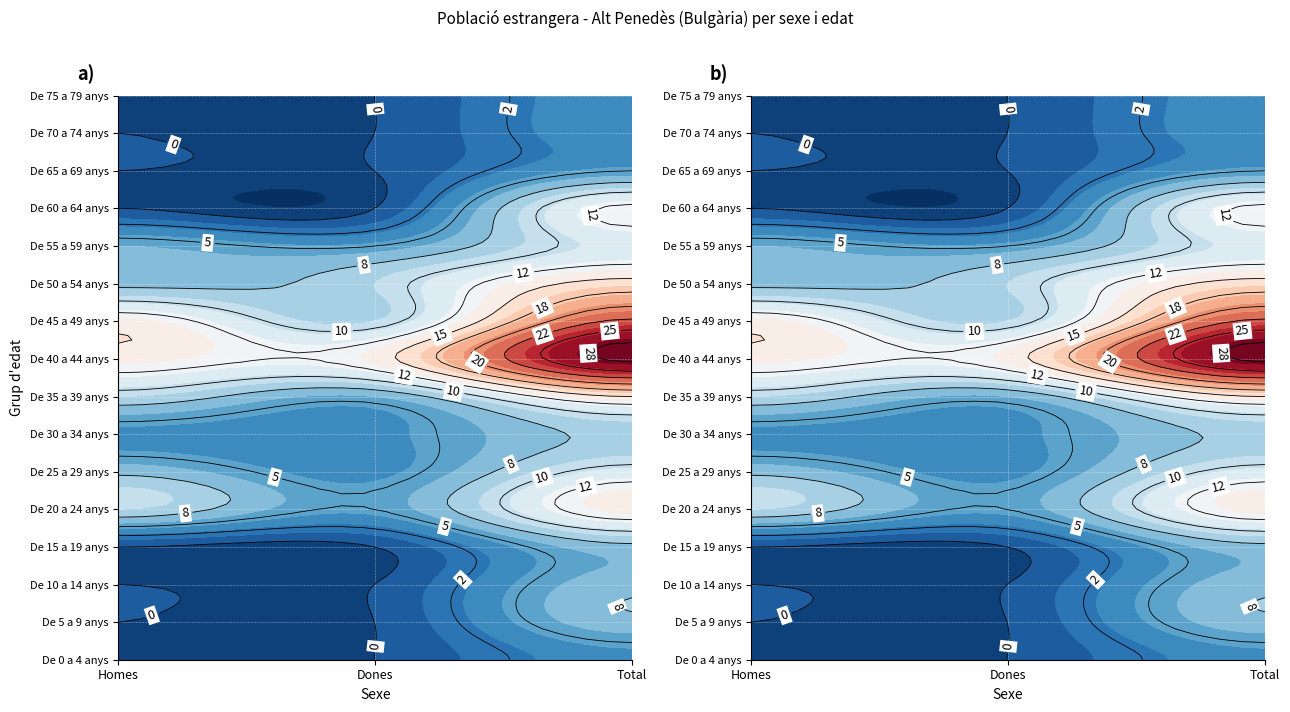

Reading right to left, extract all data points from this chart.

Homes: De 75 a 79 anys=0	De 70 a 74 anys=0	De 65 a 69 anys=0	De 60 a 64 anys=0	De 55 a 59 anys=6	De 50 a 54 anys=7	De 45 a 49 anys=14	De 40 a 44 anys=14	De 35 a 39 anys=9	De 30 a 34 anys=4	De 25 a 29 anys=7	De 20 a 24 anys=9	De 15 a 19 anys=0	De 10 a 14 anys=0	De 5 a 9 anys=0	De 0 a 4 anys=0
Dones: De 75 a 79 anys=0	De 70 a 74 anys=0	De 65 a 69 anys=0	De 60 a 64 anys=0	De 55 a 59 anys=5	De 50 a 54 anys=9	De 45 a 49 anys=9	De 40 a 44 anys=14	De 35 a 39 anys=6	De 30 a 34 anys=4	De 25 a 29 anys=4	De 20 a 24 anys=5	De 15 a 19 anys=0	De 10 a 14 anys=0	De 5 a 9 anys=0	De 0 a 4 anys=0
Total: De 75 a 79 anys=4	De 70 a 74 anys=4	De 65 a 69 anys=5	De 60 a 64 anys=13	De 55 a 59 anys=11	De 50 a 54 anys=16	De 45 a 49 anys=23	De 40 a 44 anys=28	De 35 a 39 anys=15	De 30 a 34 anys=8	De 25 a 29 anys=11	De 20 a 24 anys=14	De 15 a 19 anys=7	De 10 a 14 anys=7	De 5 a 9 anys=7	De 0 a 4 anys=4